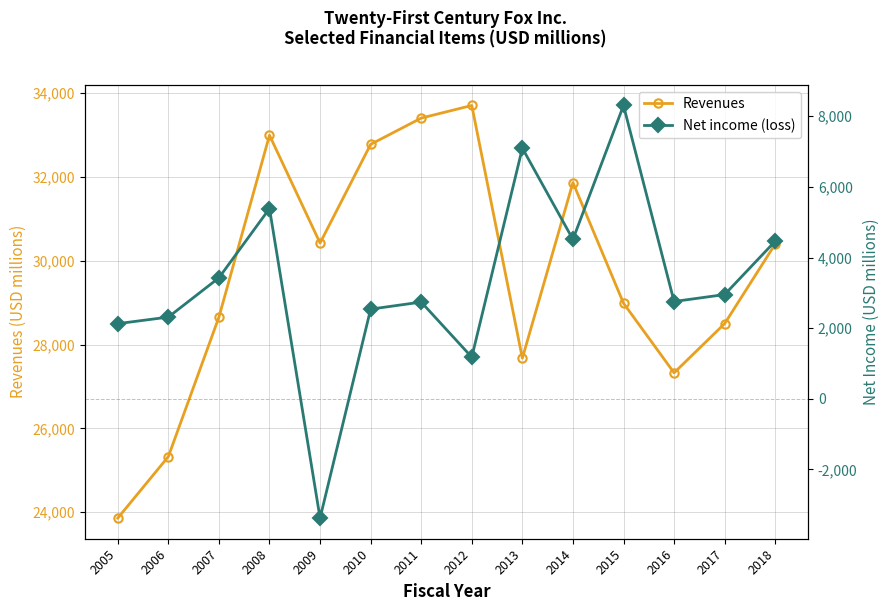

At how many categories does at least one series exceed 28989?

7